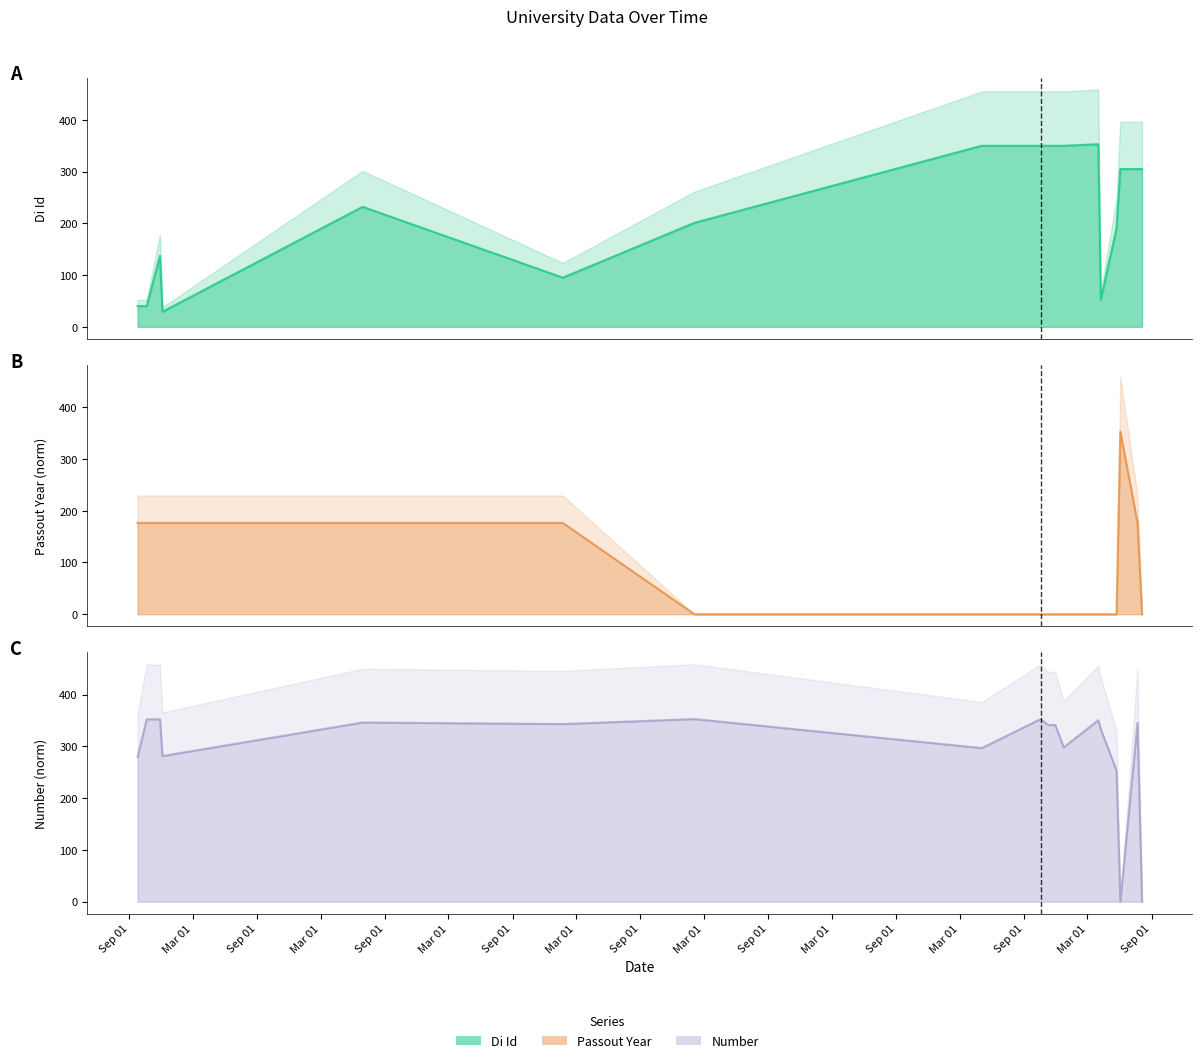

What is the label of the 12th point from the right?

2019-02-02